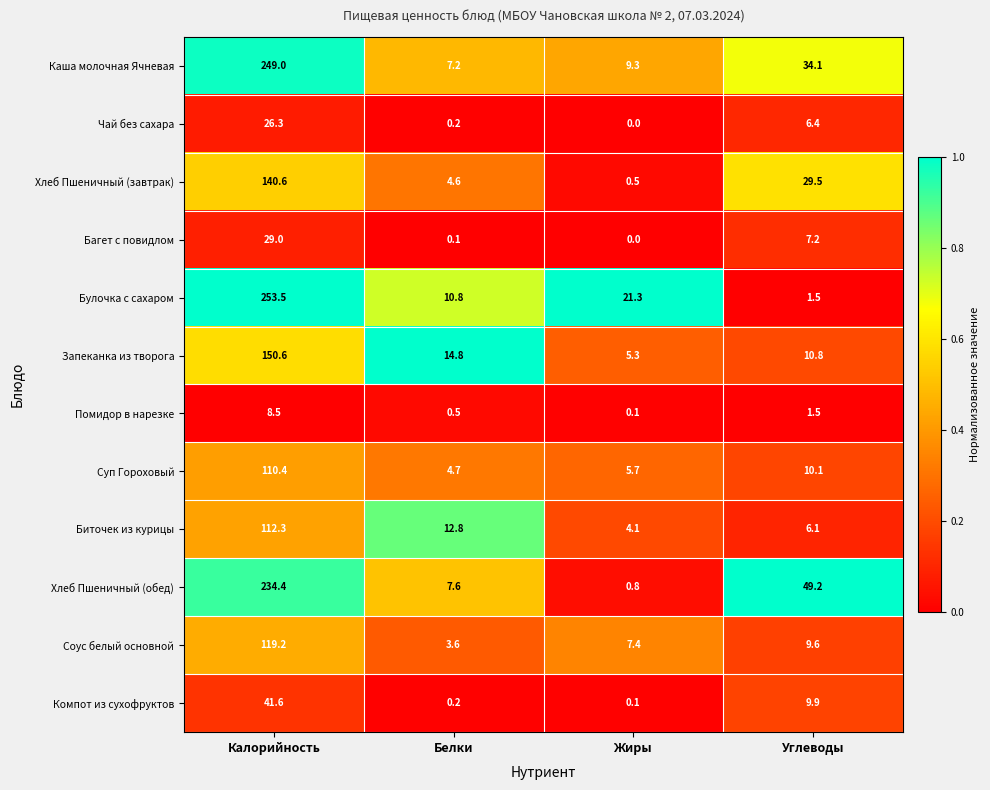

True or false: Каша молочная Ячневая has a value of 58.2 at Калорийность.

False